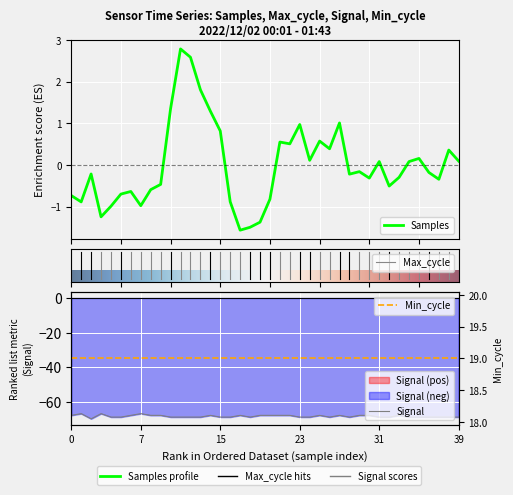

Rank the series by their maximum value, from lowest to highest.

Signal, Samples